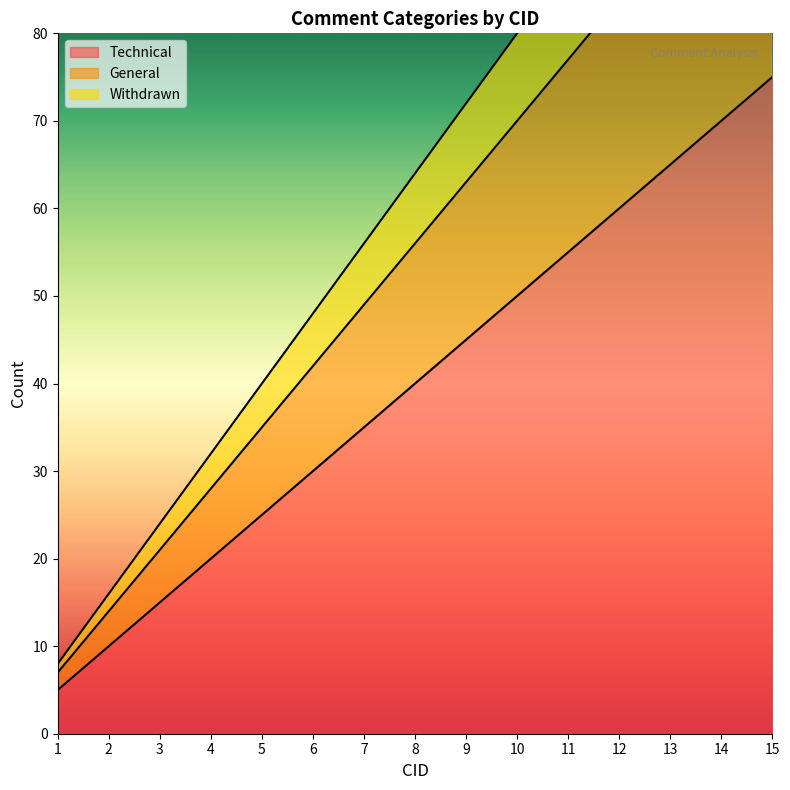

What is the value of the Withdrawn point at the 2nd from the left?

16